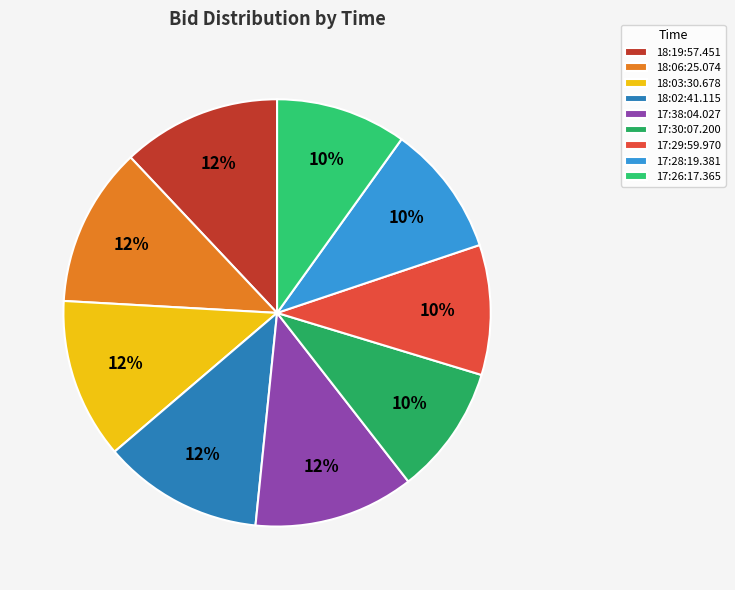

How many slices are in this pie chart?

9